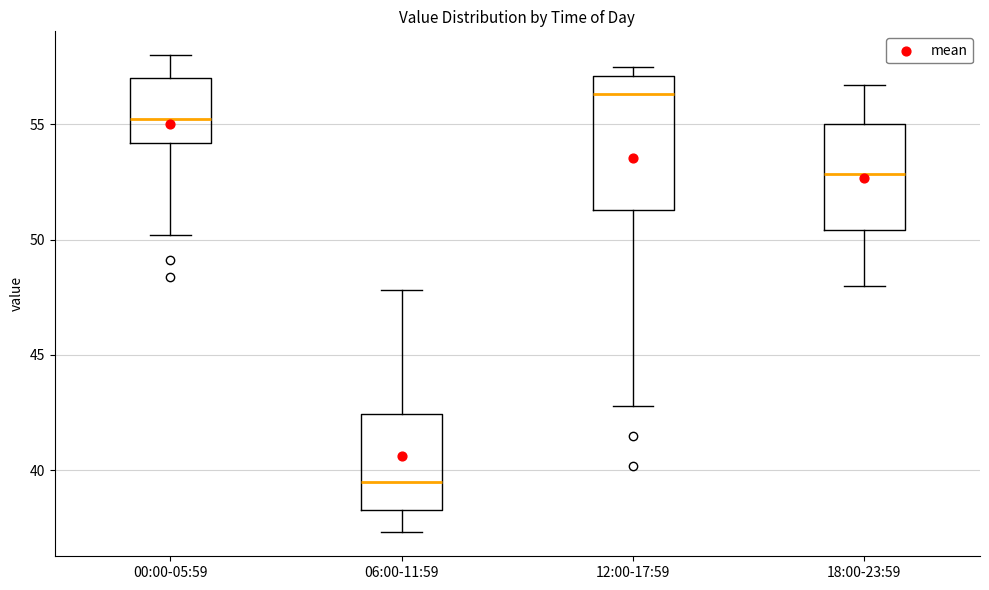

Where is the lower edge of the box for 18:00-23:59 on the y-axis? The values are not printed on the chart, so give them approximately, as read against the axis.

50.5